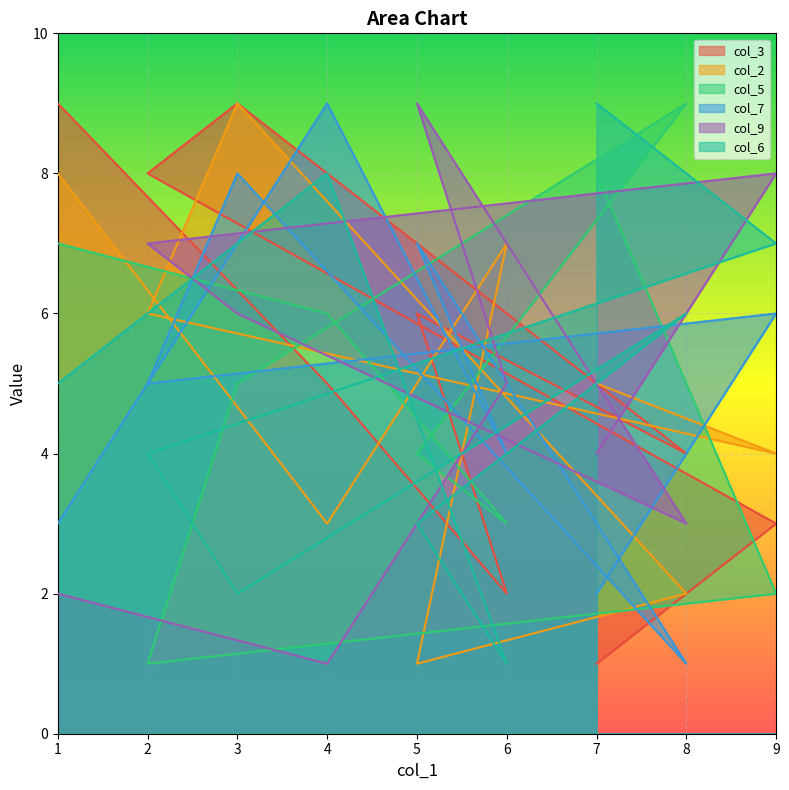

The value of col_3 at 8 is 3. True or false?

False